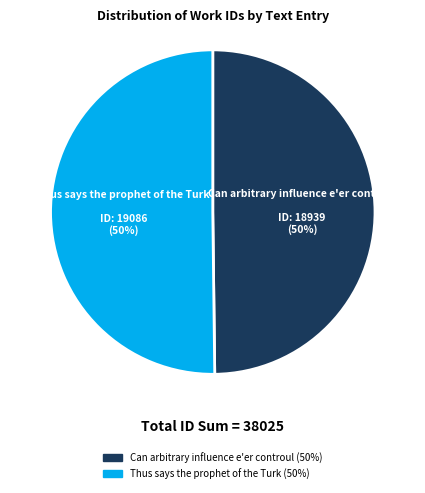

To the nearest percent, what percentage of the pie is Can arbitrary influence e'er controul?

50%